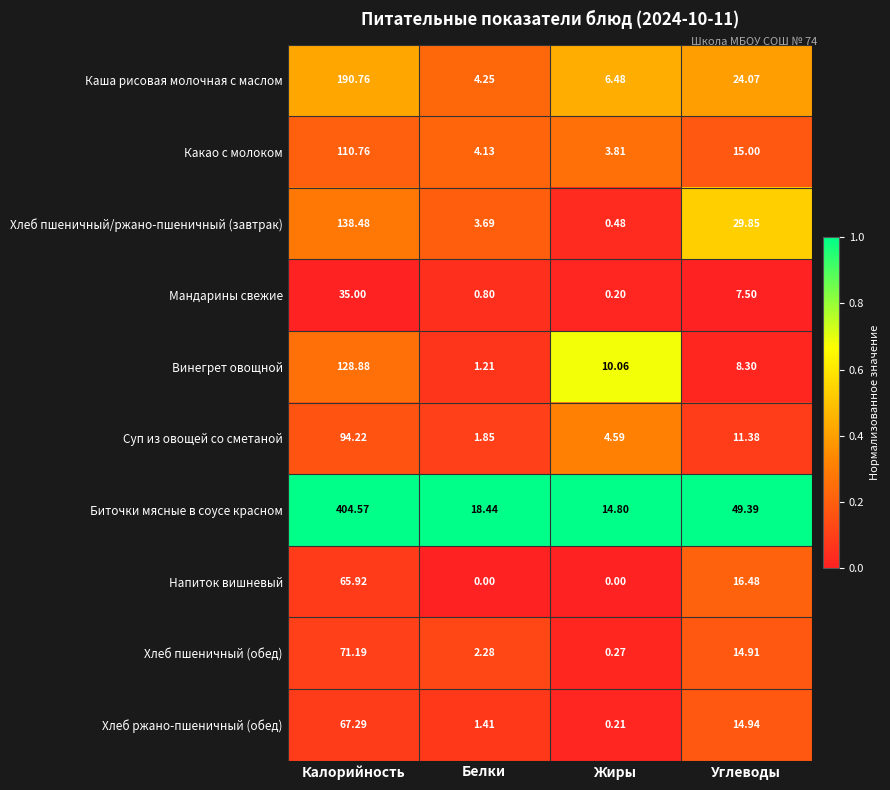

Which series has the widest spread of values?

Биточки мясные в соусе красном